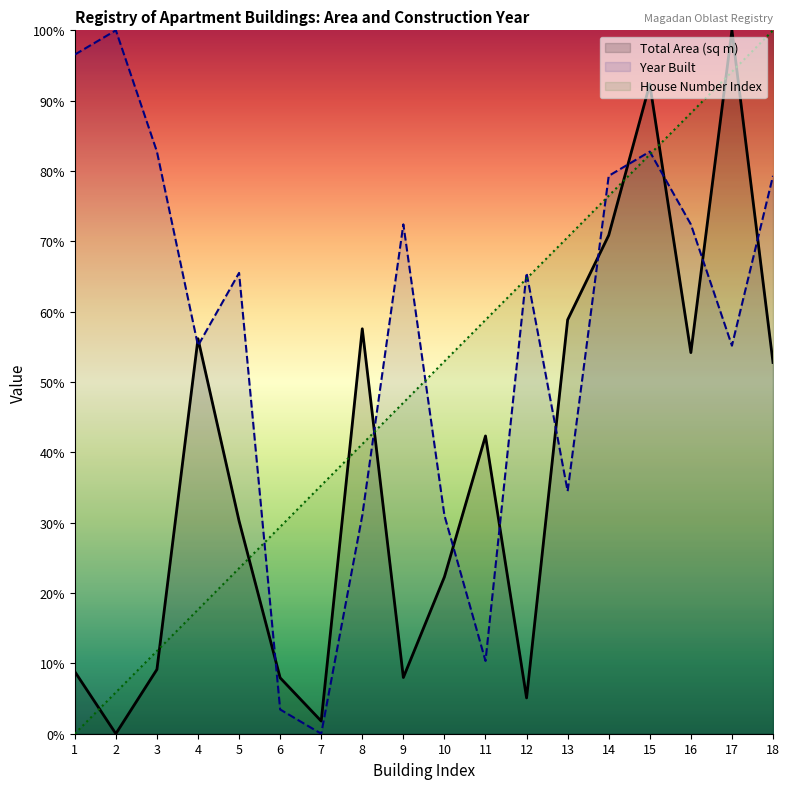

How many lines are shown in the chart?

3